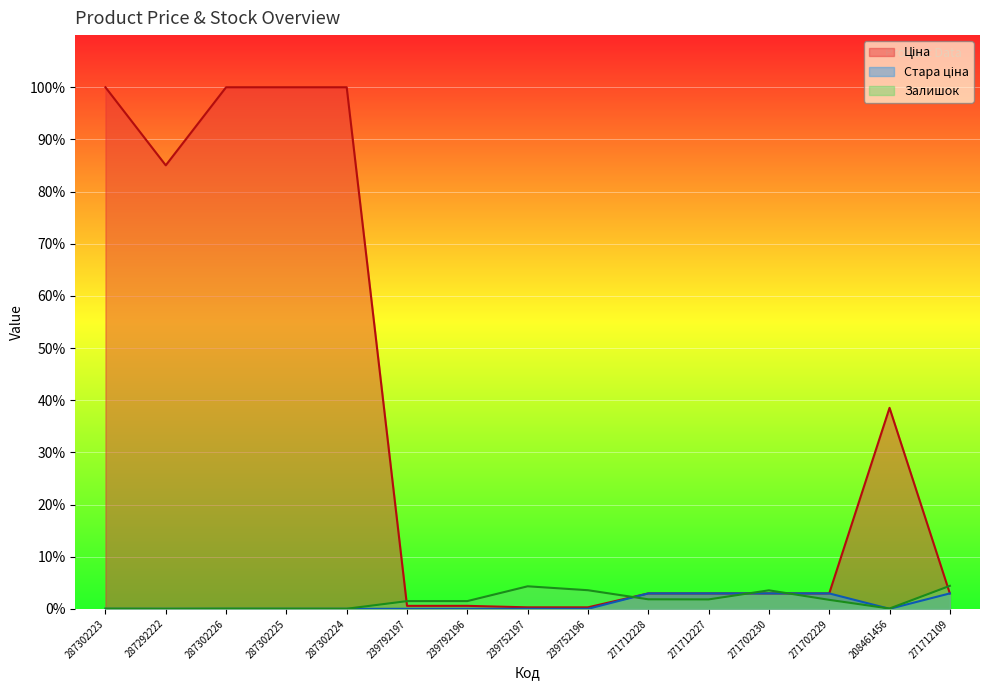

Does the chart display data point markers on the line(s)?

No